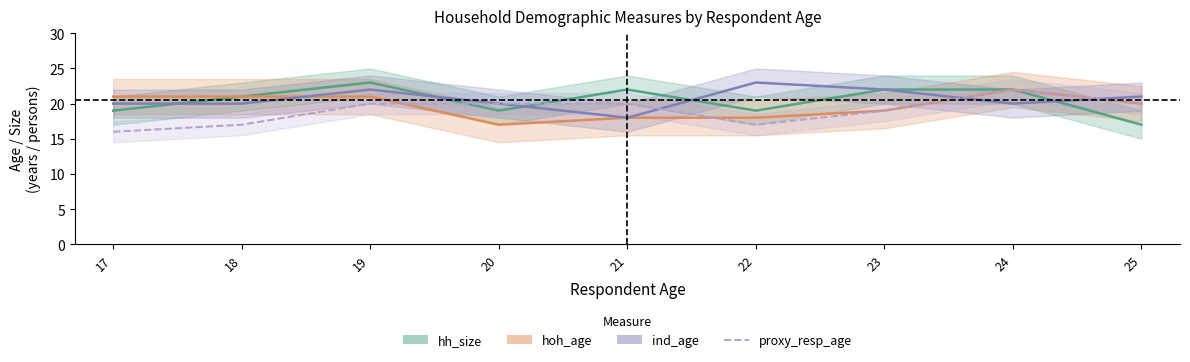

At which label does proxy_resp_age first exceed 20?

24